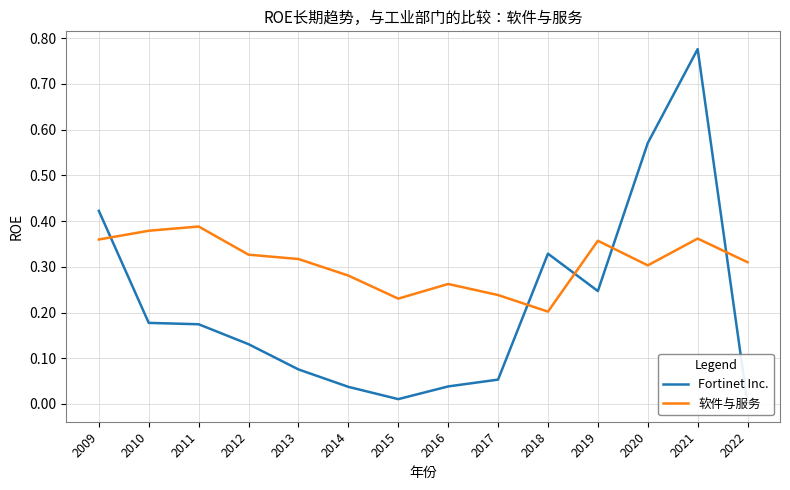

Reading right to left, extract all data points from this chart.

Fortinet Inc.: 2022=0.0	2021=0.8	2020=0.6	2019=0.2	2018=0.3	2017=0.1	2016=0.0	2015=0.0	2014=0.0	2013=0.1	2012=0.1	2011=0.2	2010=0.2	2009=0.4
软件与服务: 2022=0.3	2021=0.4	2020=0.3	2019=0.4	2018=0.2	2017=0.2	2016=0.3	2015=0.2	2014=0.3	2013=0.3	2012=0.3	2011=0.4	2010=0.4	2009=0.4